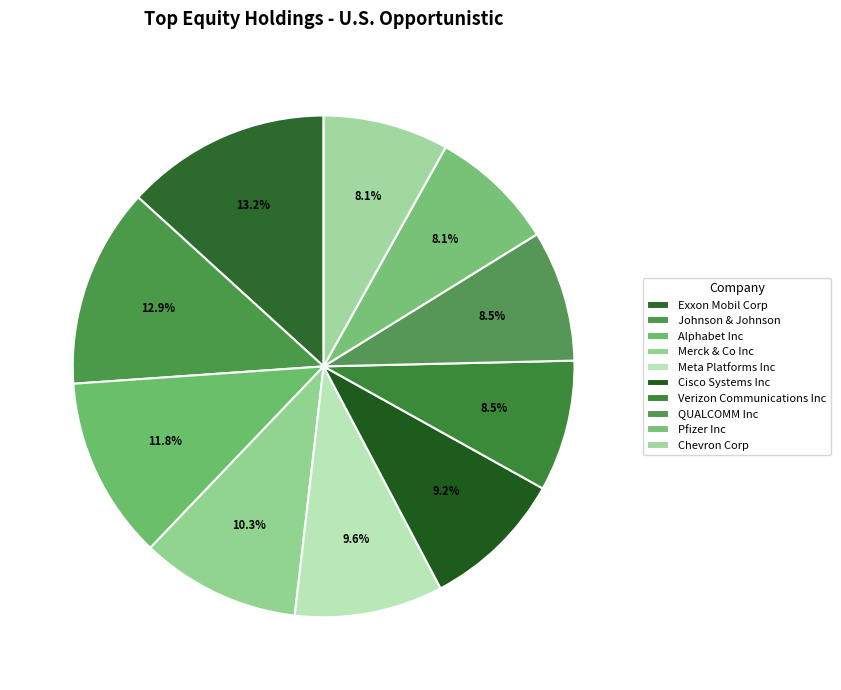

Which category has the smallest portion of the pie?

Pfizer Inc